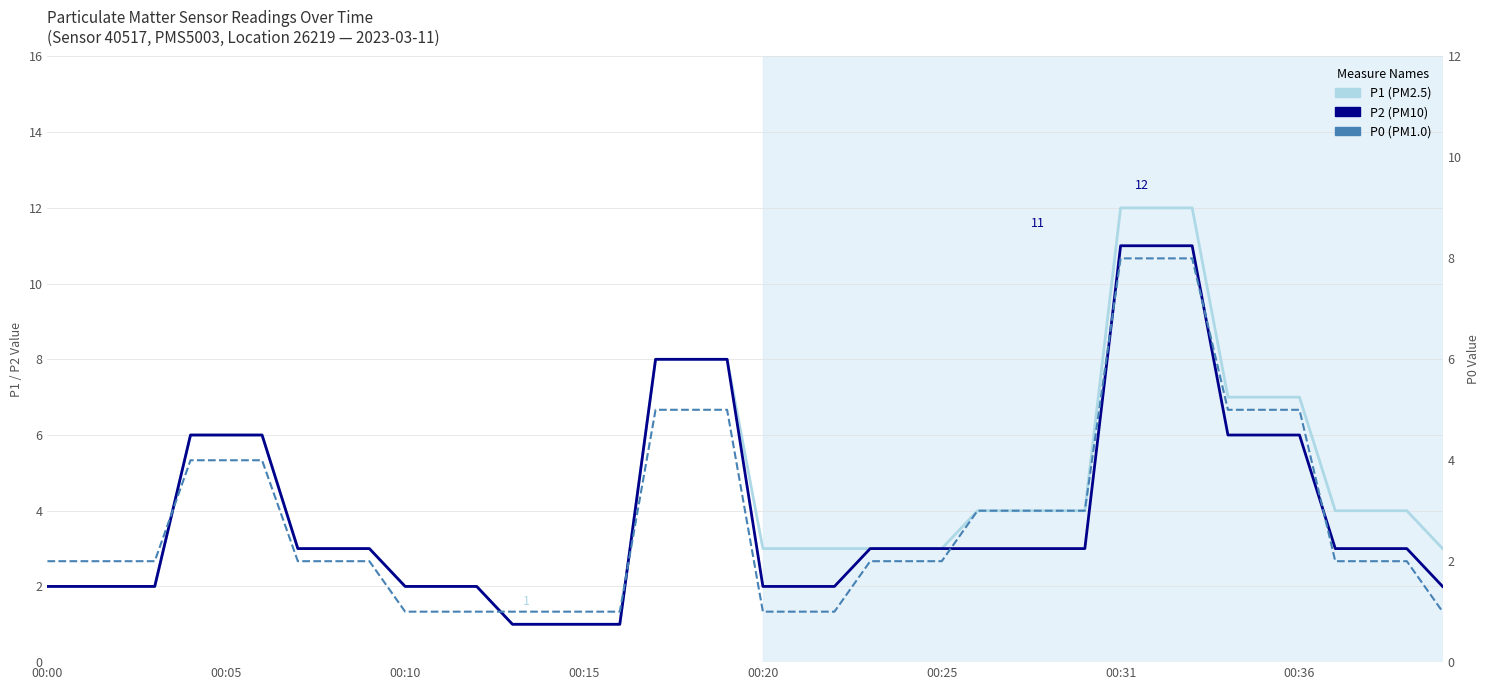

What is the smallest value displayed?

1